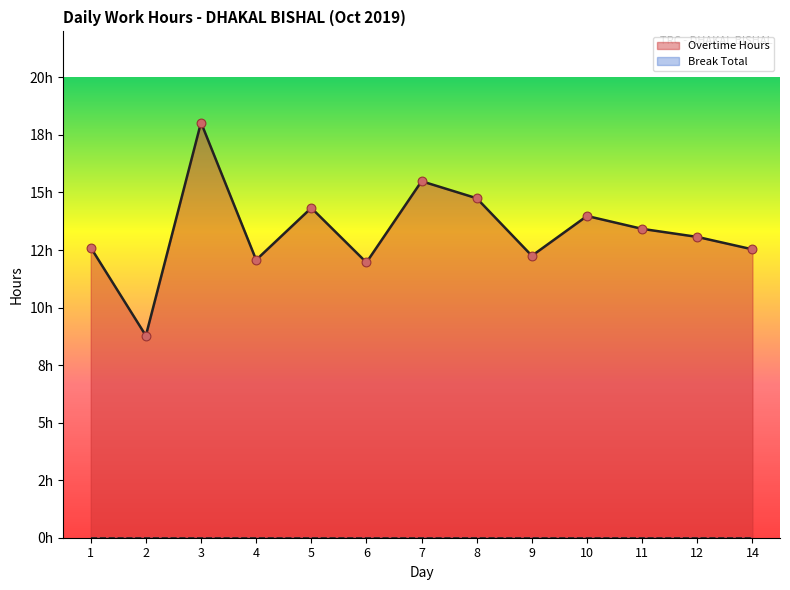

What is the change in value from 4 to 5?

+2.3